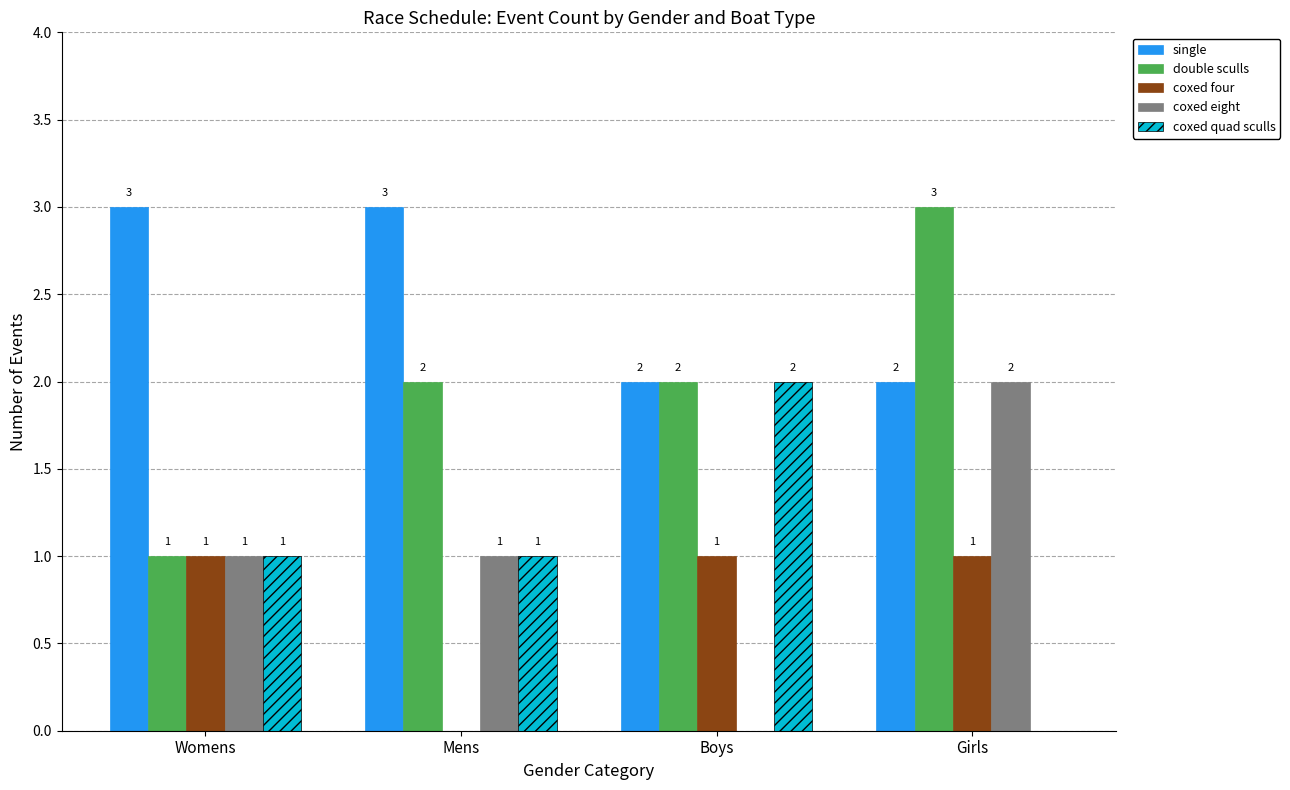

What is the approximate value of double sculls at Mens?

2